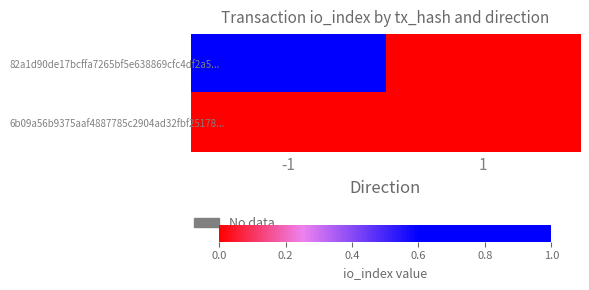

At -1, list the series in order from smallest to largest.

6b09a56b9375aaf4887785c2904ad32fbf25178..., 82a1d90de17bcffa7265bf5e638869cfc4df2a5...